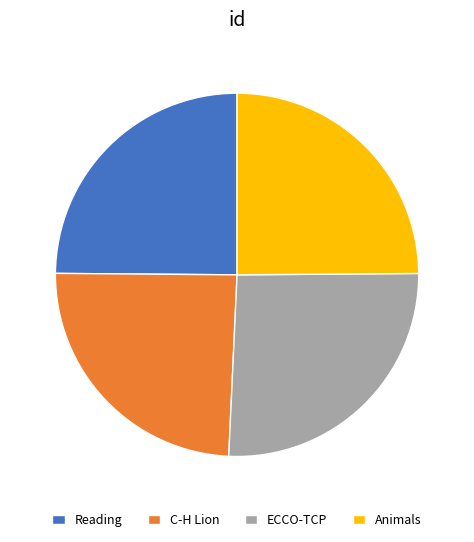

Which slice is the largest?

ECCO-TCP